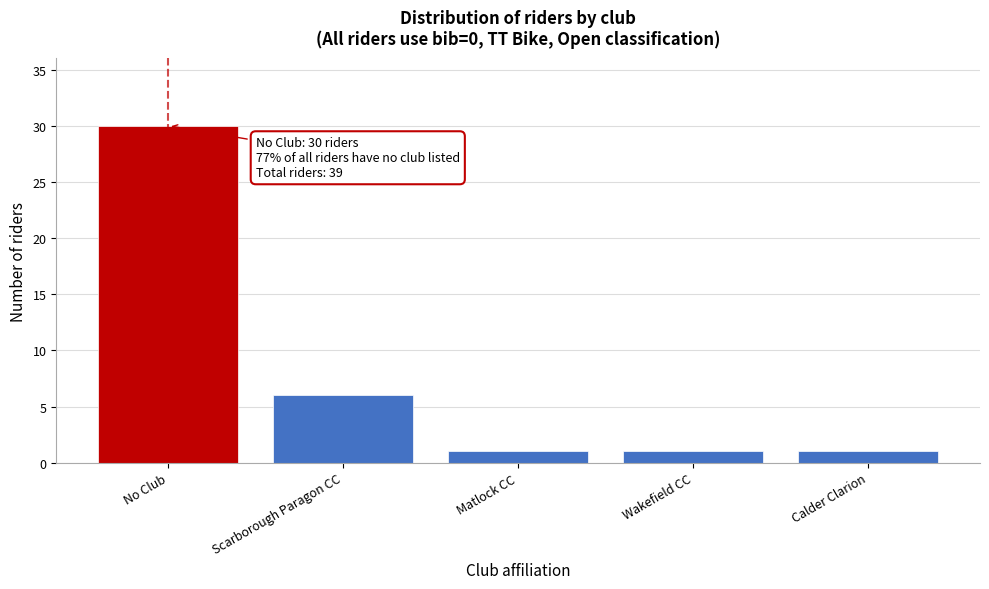

Reading left to right, extract all data points from this chart.

No Club=30	Scarborough Paragon CC=6	Matlock CC=1	Wakefield CC=1	Calder Clarion=1